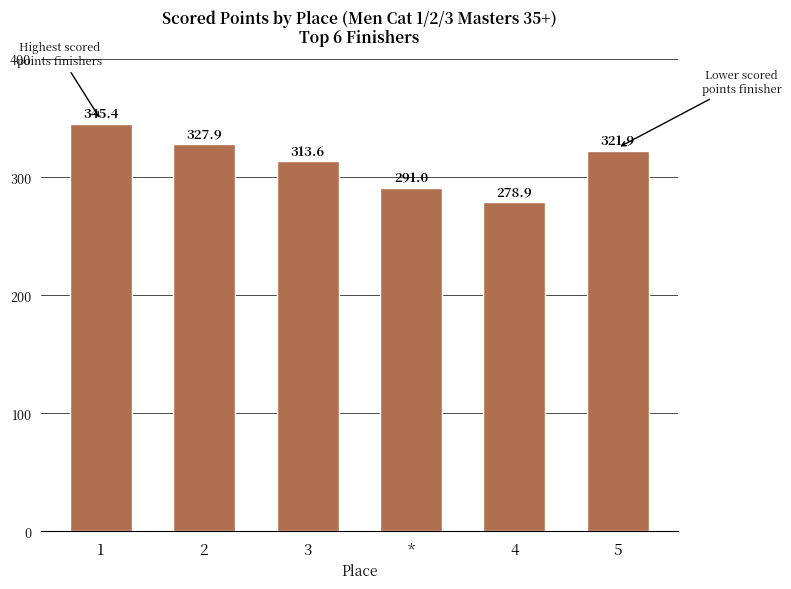

Does the chart contain any negative values?

No